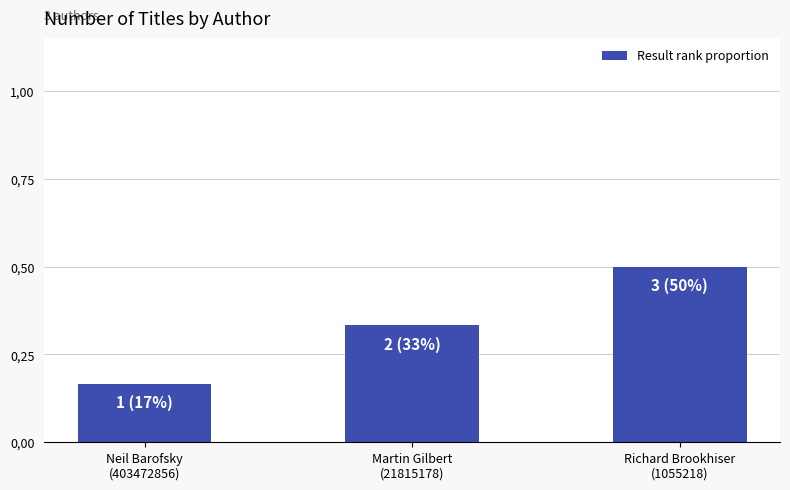

Does the chart contain any negative values?

No